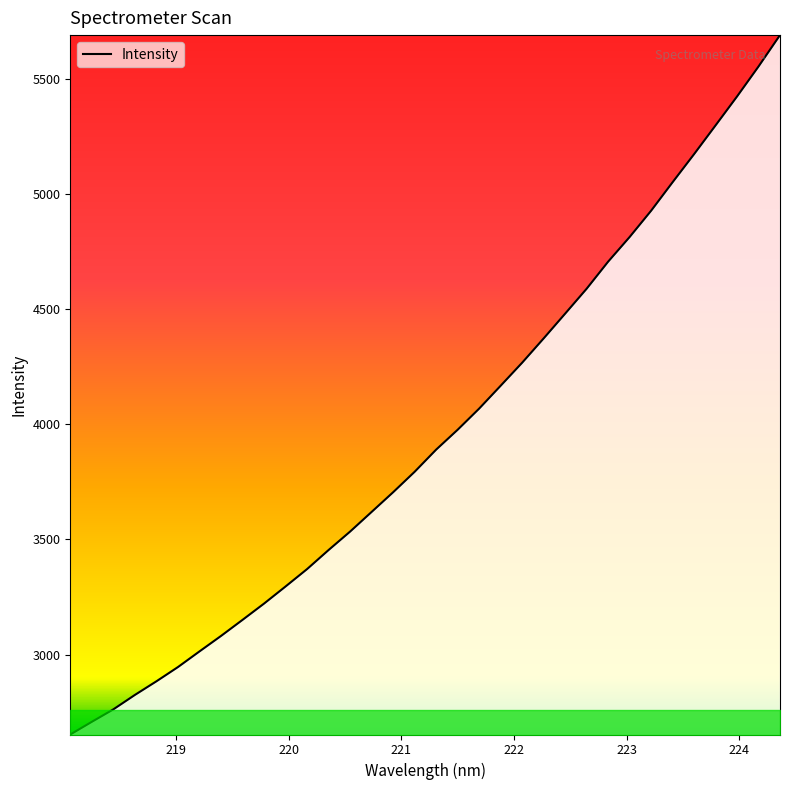

How many lines are shown in the chart?

1